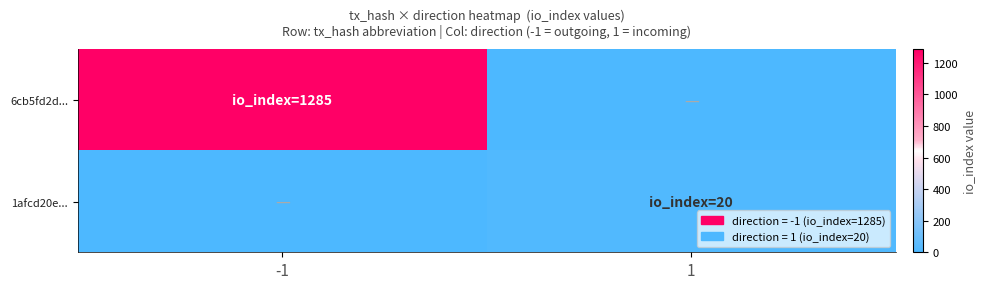

Between -1 and 1, which series saw the biggest shift?

6cb5fd2d...